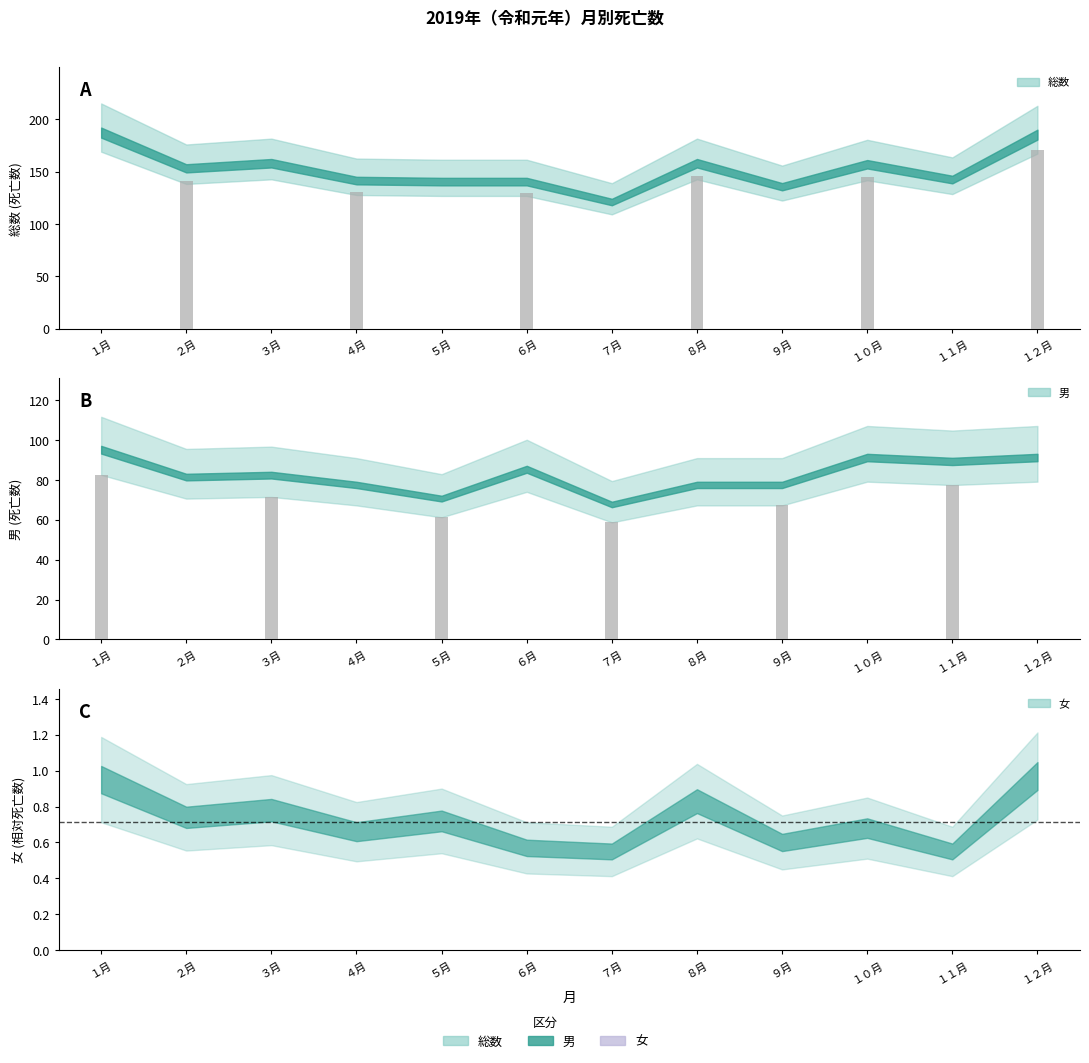

Read the 女 value at ７月.

55